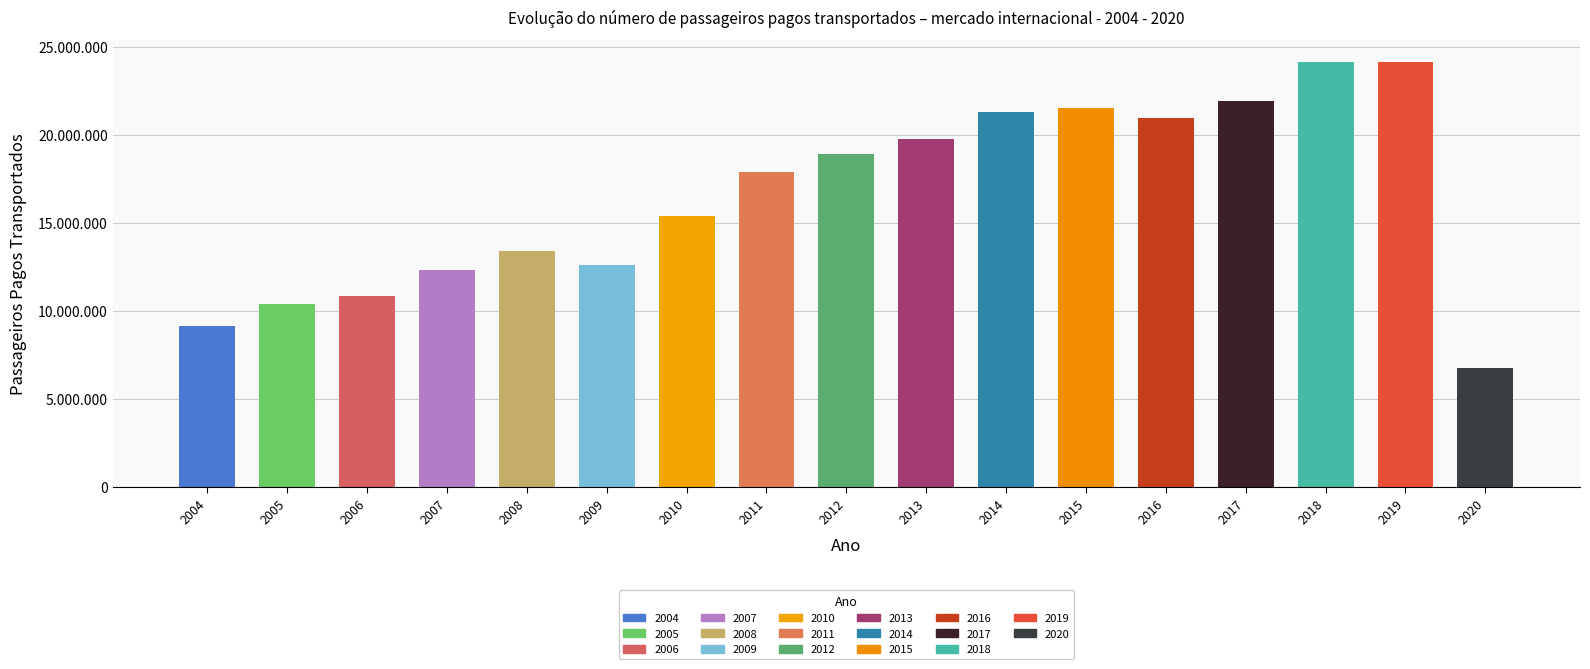

Are the bars horizontal?

No